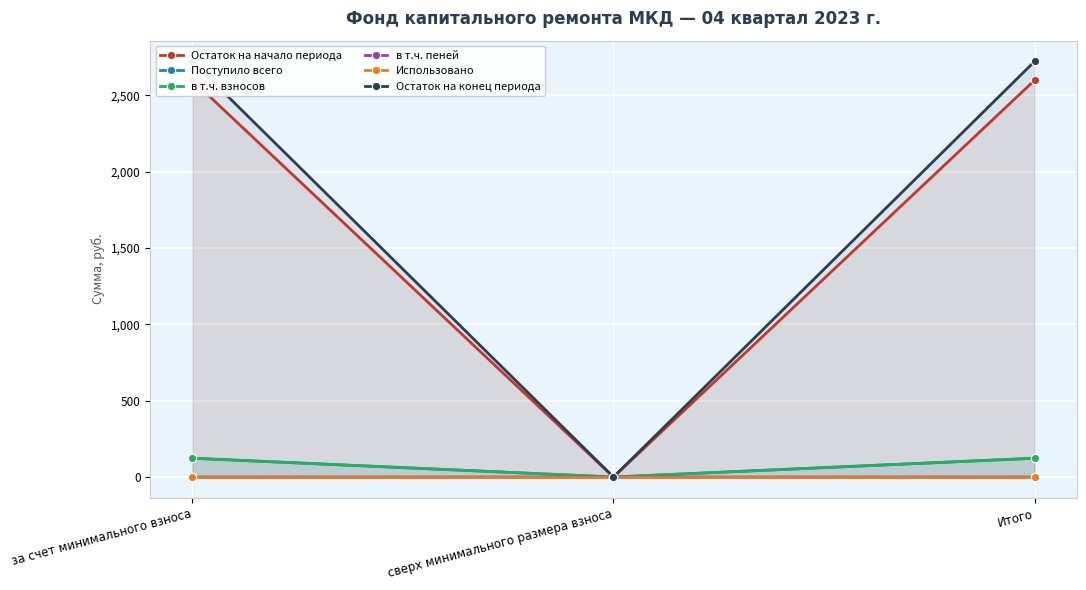

At which label is Остаток на конец периода closest to 1361?

сверх минимального размера взноса